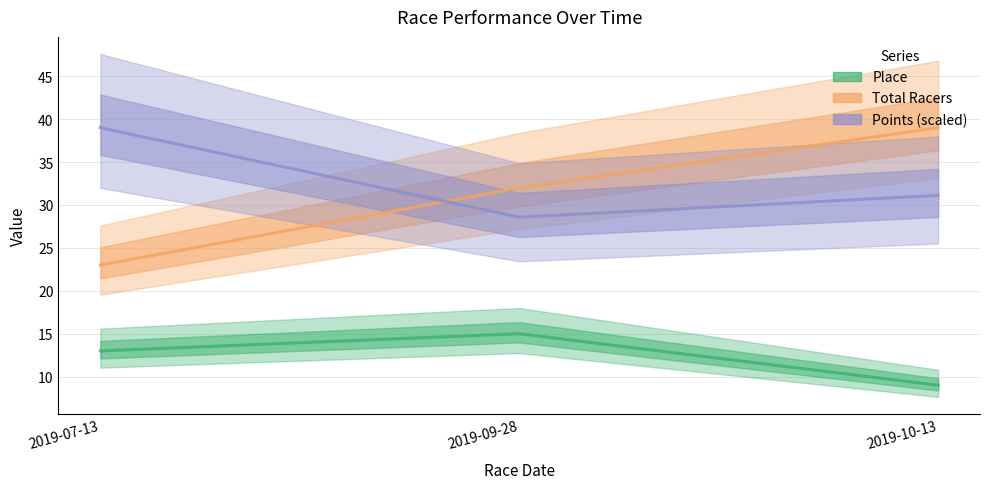

At which category is the sum across all series the highest?

2019-10-13